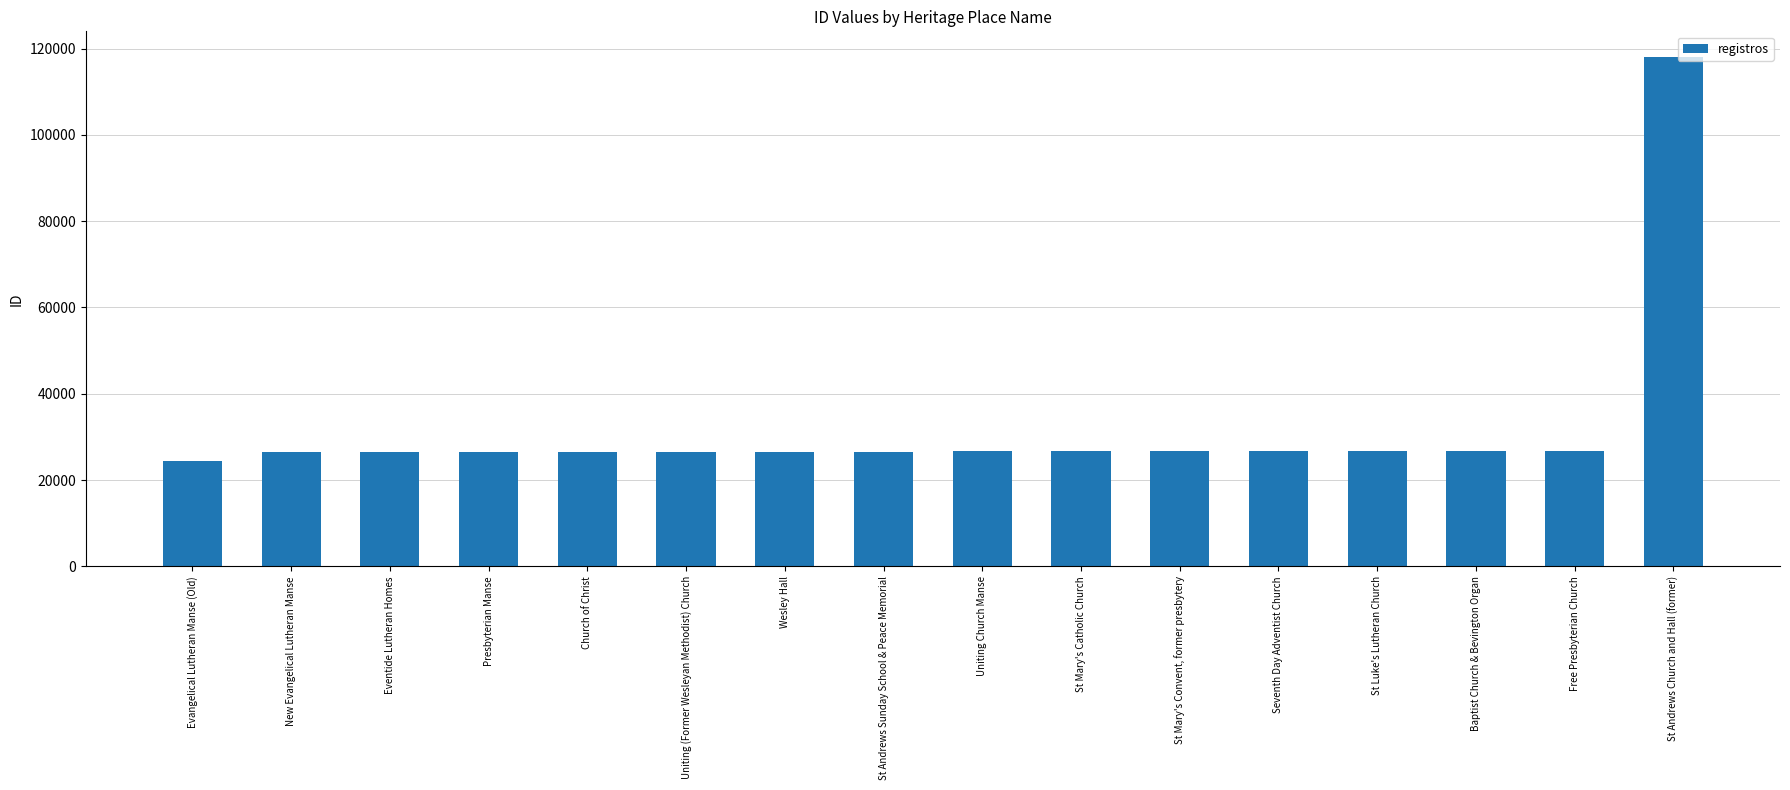

What is the label of the 2nd bar from the left?

New Evangelical Lutheran Manse